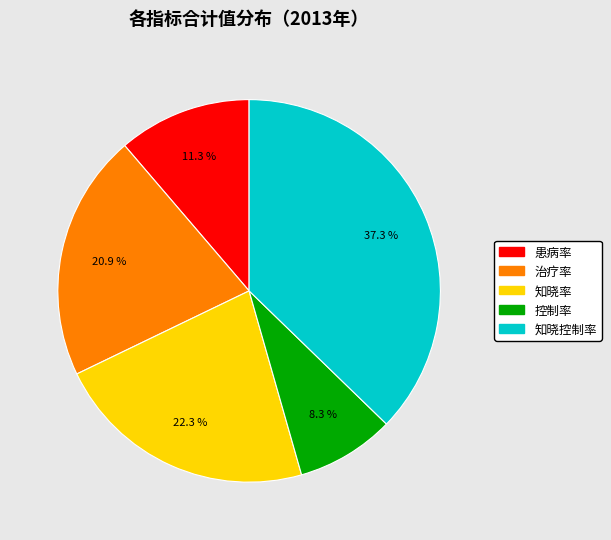

True or false: 控制率 accounts for 2% of the total.

False